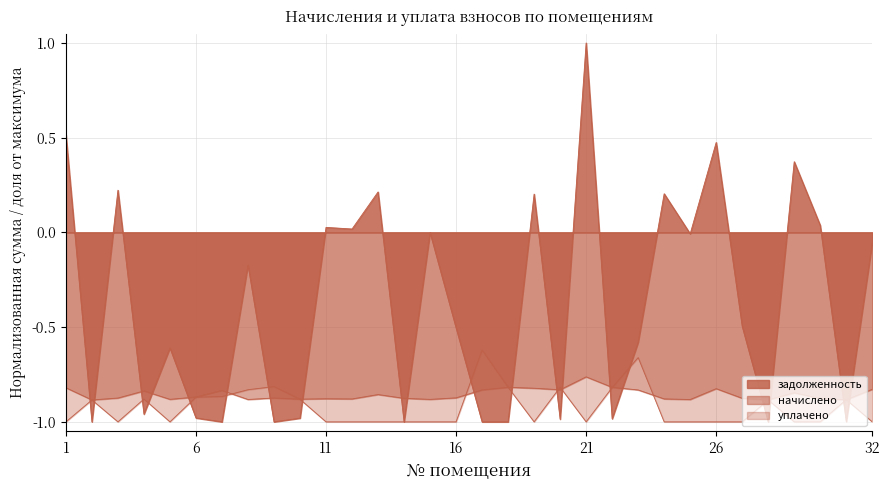

How many times do задолженность and начислено cross each other?

20